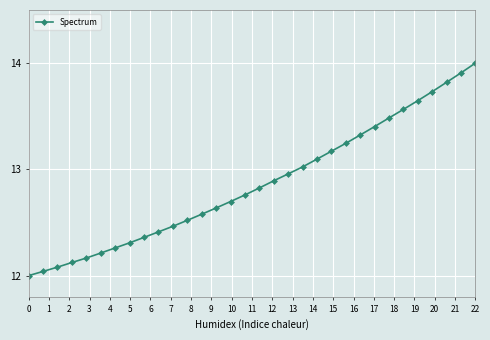

What is the greatest value displayed?

14.0